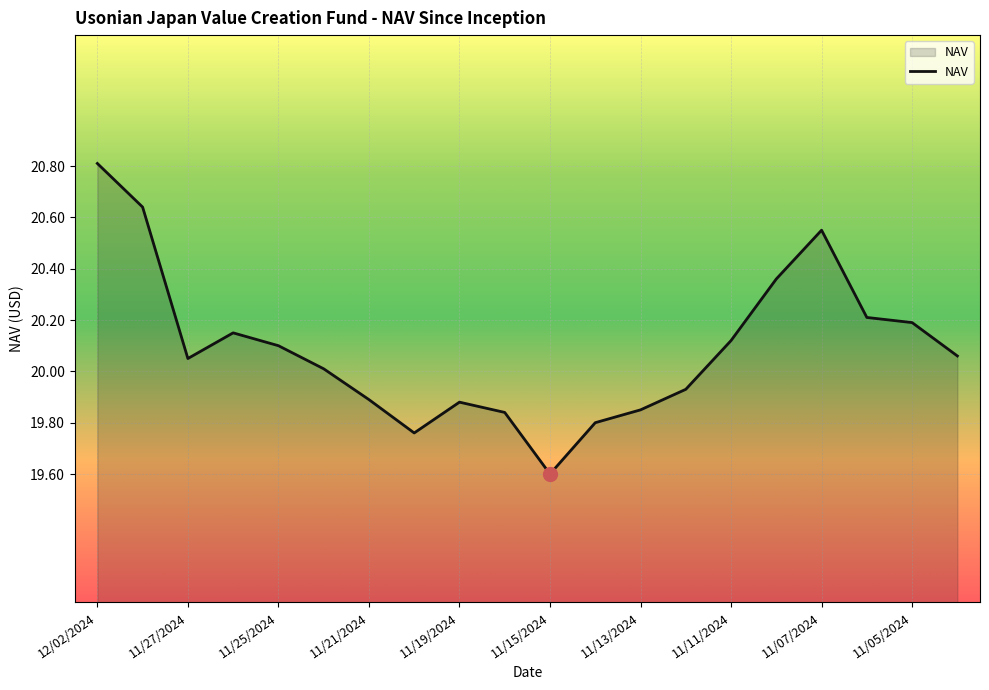

What is the greatest value displayed?

20.8